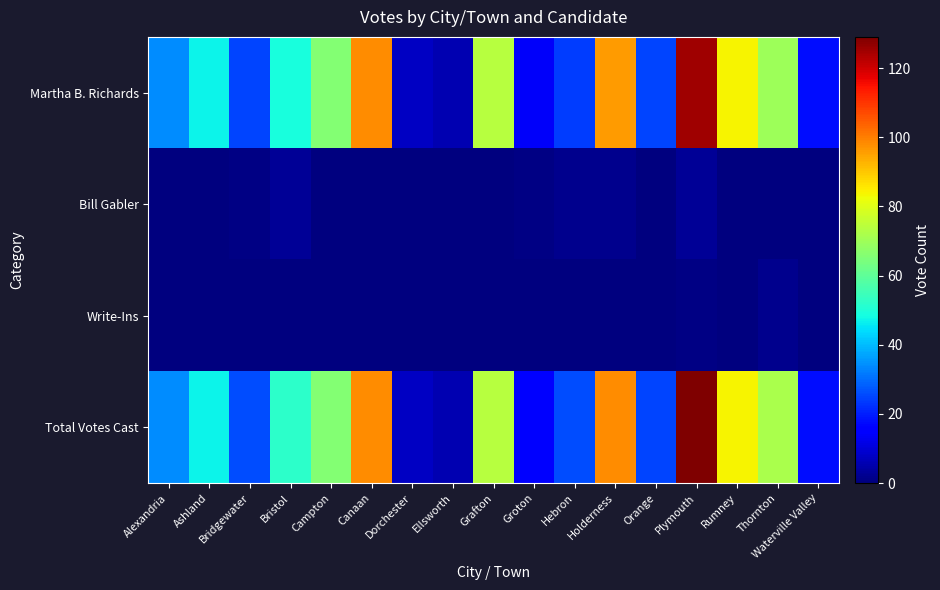

At which category is the sum across all series the highest?

Plymouth